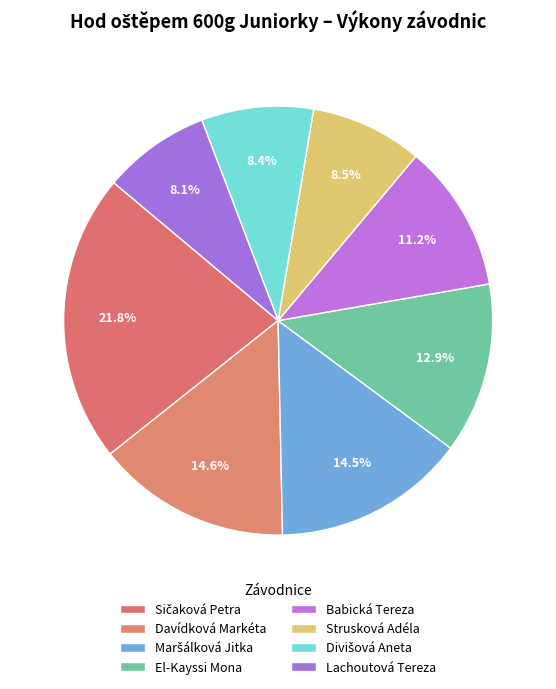

To the nearest percent, what portion does Sičaková Petra represent?

22%